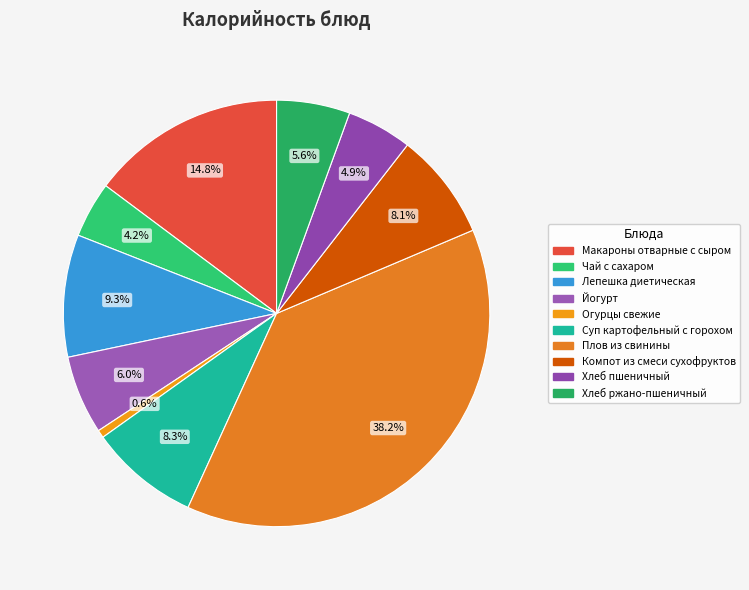

To the nearest percent, what is the difference between the largest and smallest slice percentages?

38%